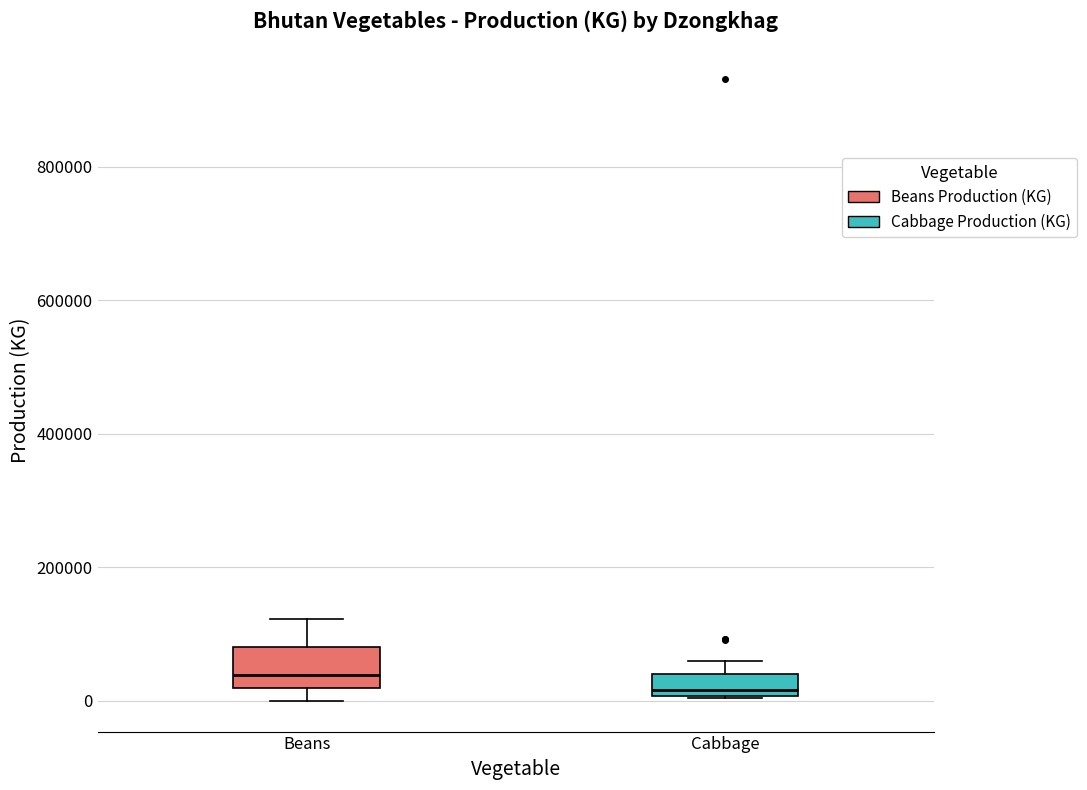

Reading left to right, read every box against the y-axis: the position of its median line, the range the box covers, and the ends of its whiskers. The values are not printed on the chart, so give them approximately, as read against the axis.

Beans: median 40000, box 20000 to 80000, whiskers 0 to 120000
Cabbage: median 20000, box 0 to 40000, whiskers 0 to 60000